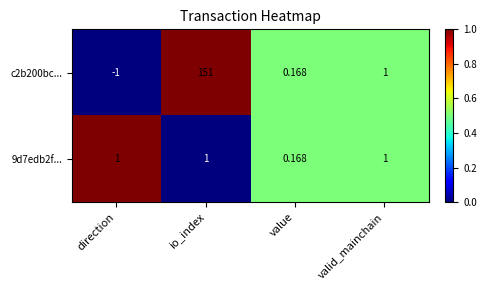

Which label corresponds to the largest value in the chart?

io_index